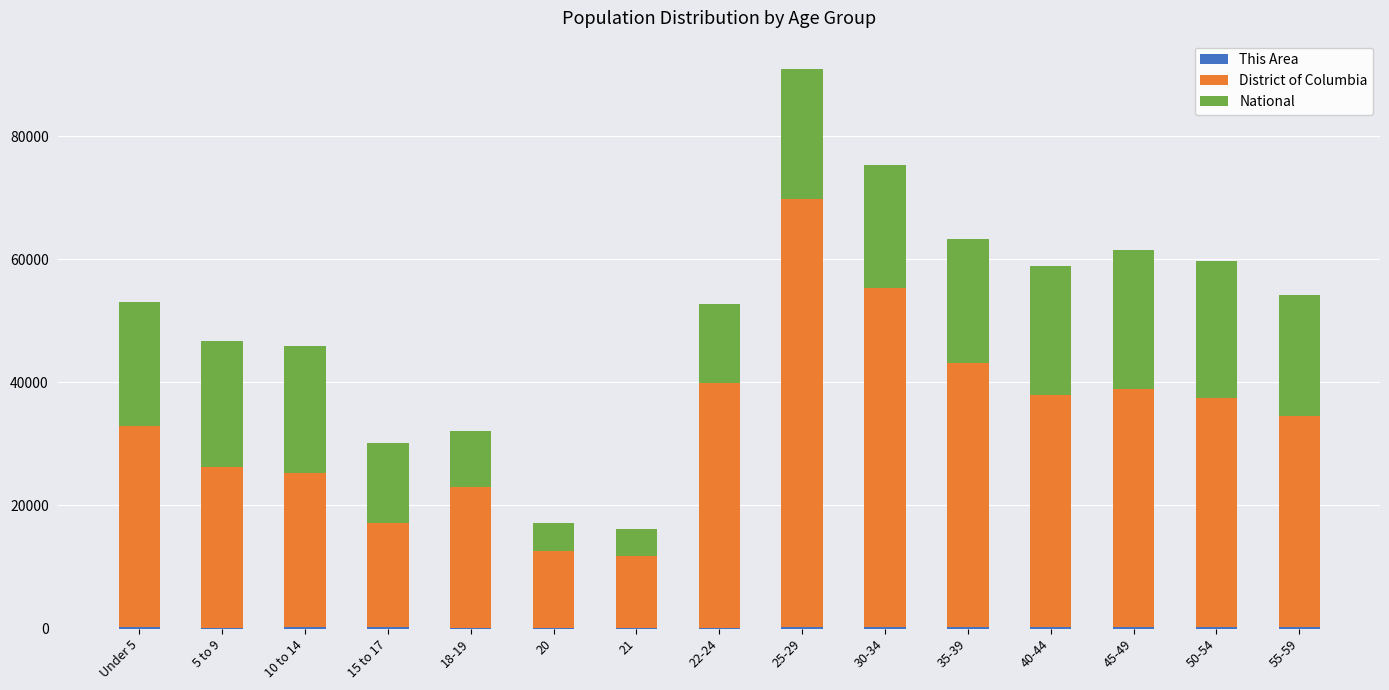

At which category is the sum across all series the highest?

25-29